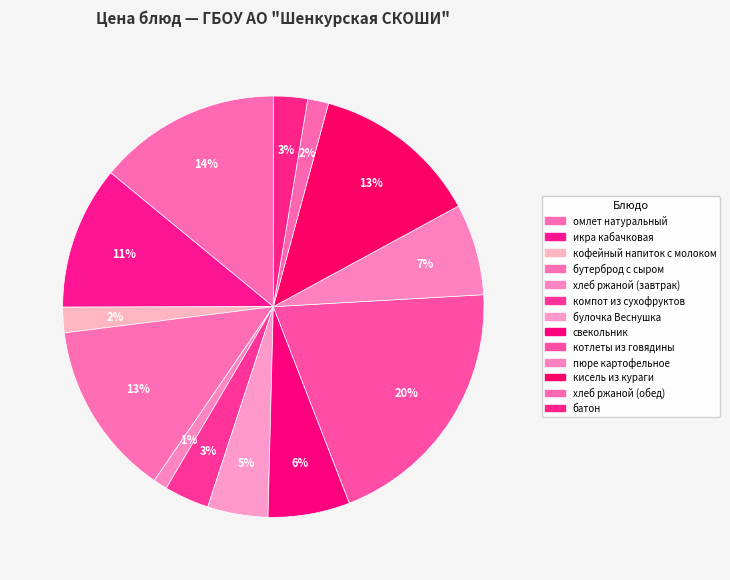

Rank the categories by value from lowest to highest.

хлеб ржаной (завтрак), хлеб ржаной (обед), кофейный напиток с молоком, батон, компот из сухофруктов, булочка Веснушка, свекольник, пюре картофельное, икра кабачковая, кисель из кураги, бутерброд с сыром, омлет натуральный, котлеты из говядины